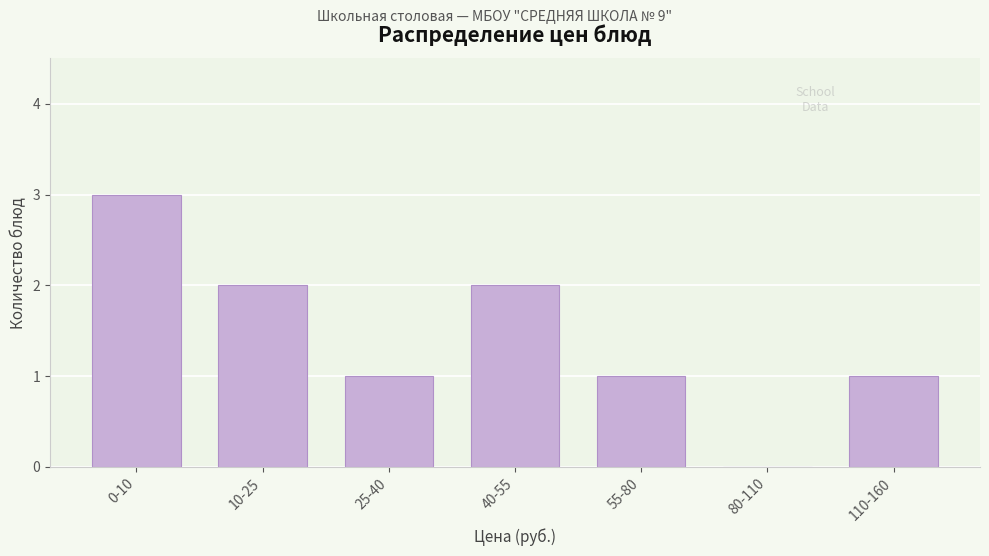

Reading right to left, extract all data points from this chart.

110-160=1	80-110=0	55-80=1	40-55=2	25-40=1	10-25=2	0-10=3